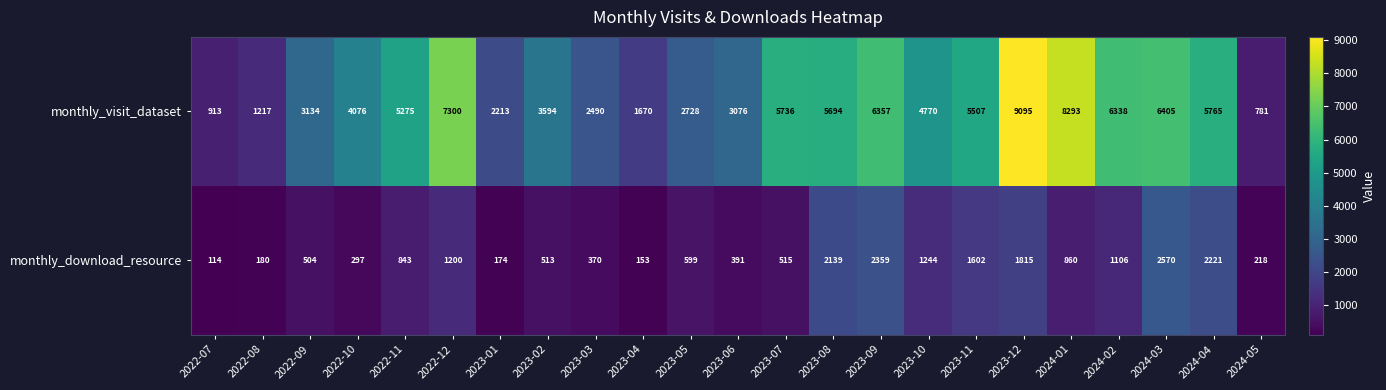

Rank the series at 2024-03 from lowest to highest value.

monthly_download_resource, monthly_visit_dataset